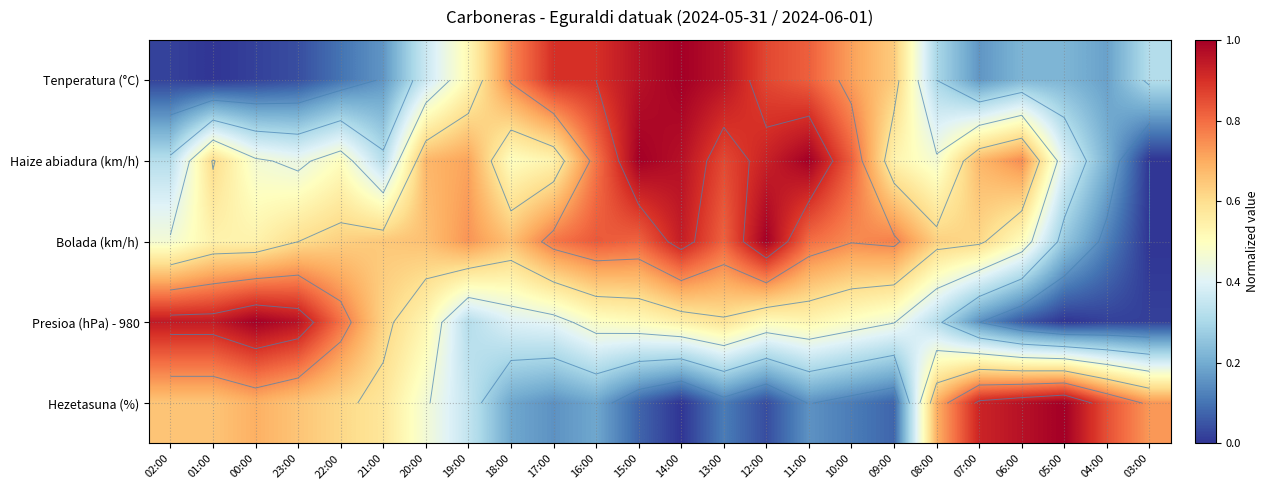

The Hezetasuna (%) series shows 1.3 at 04:00. True or false?

False